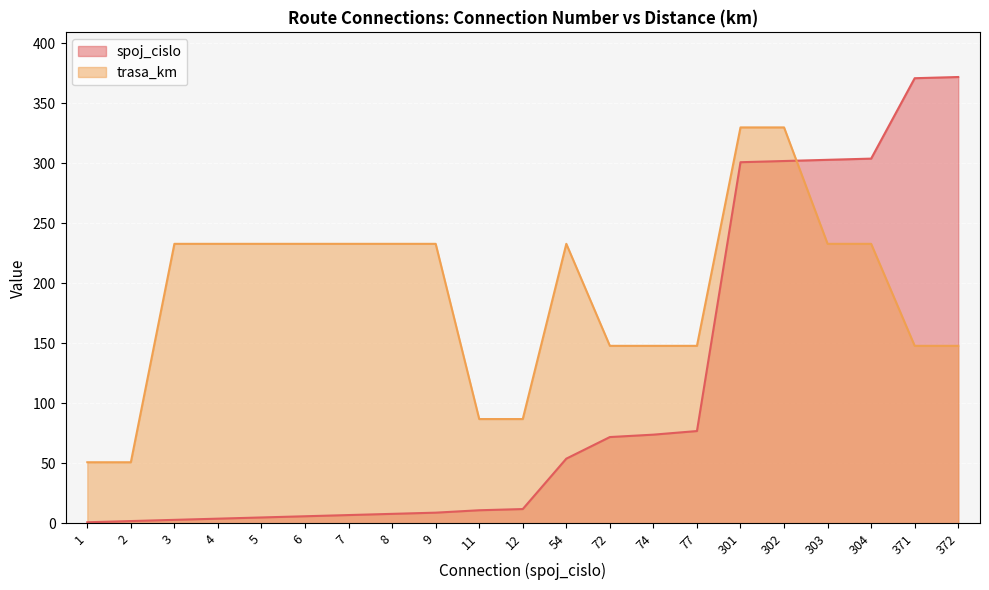

What is the difference between the maximum and minimum values in the spoj_cislo series?

371